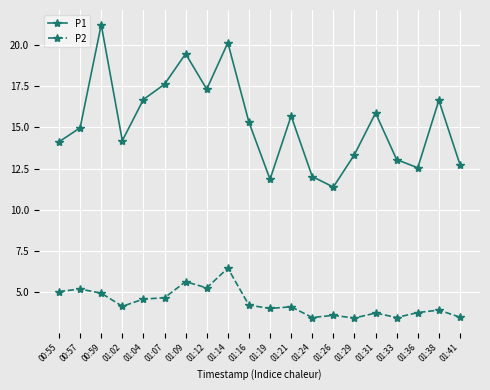

True or false: P1 has a value of 21.4 at 01:21.

False